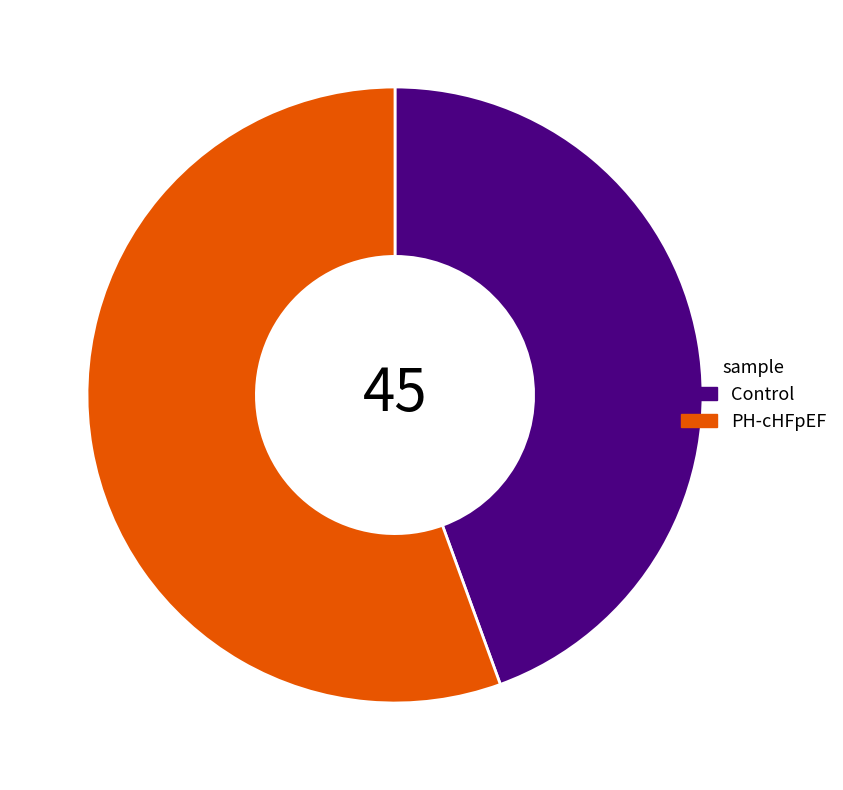

How many segments does this pie chart have?

2